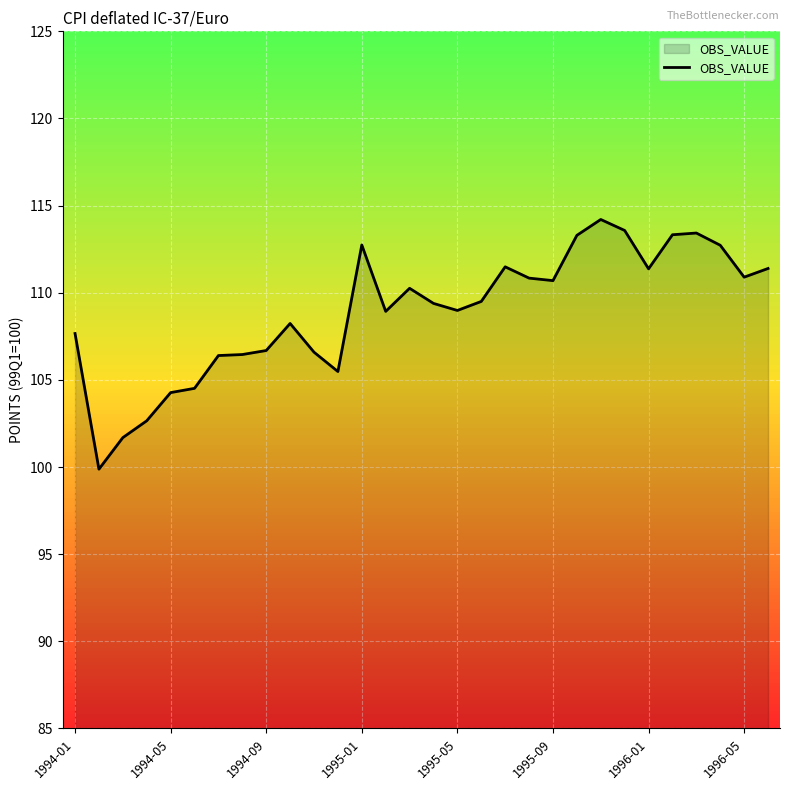

True or false: there are more than 2 points higher than both neighbors.

True